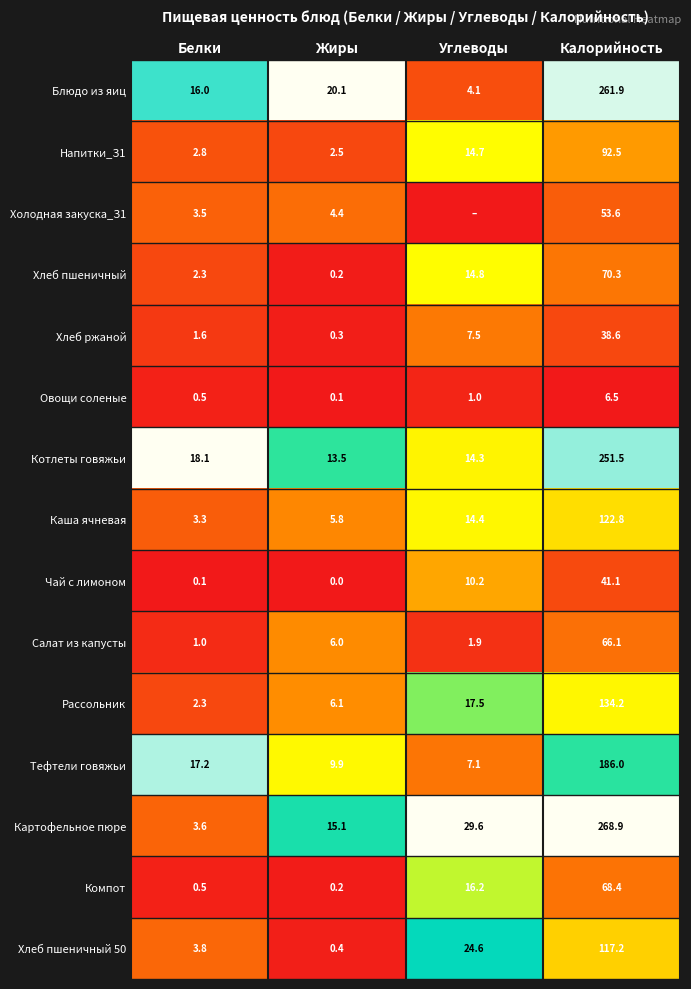

What is the difference between the Блюдо из яиц values at Белки and Углеводы?

11.9